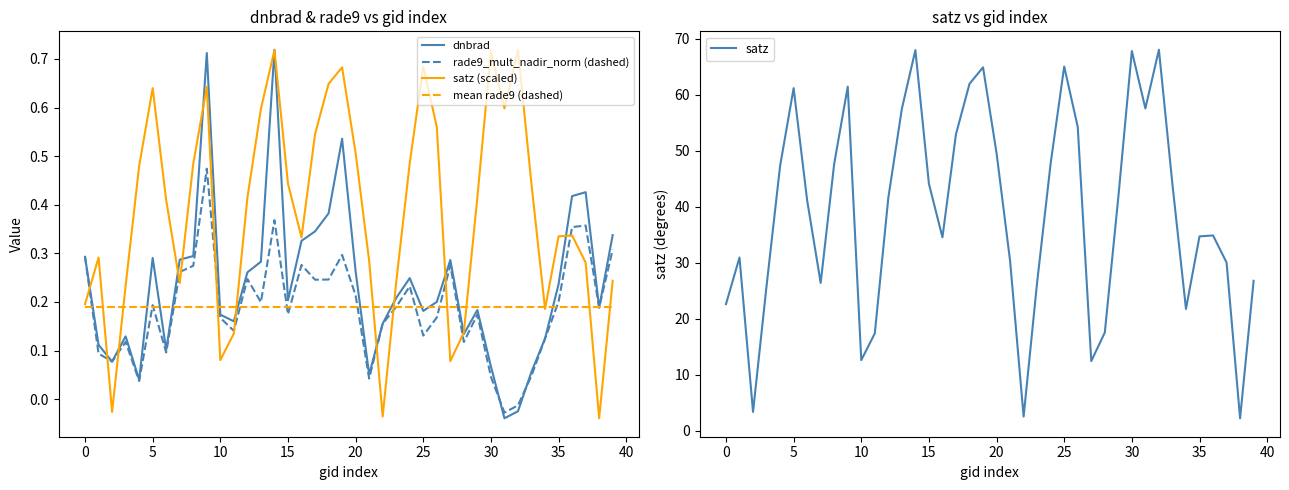

What is the value of the mean rade9 (dashed) point at the 15th from the left?

0.2